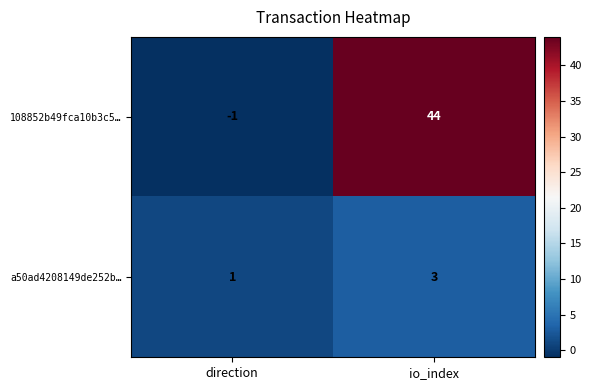

Reading left to right, transcribe all the data shown in this chart.

108852b49fca10b3c5…: -1	44
a50ad4208149de252b…: 1	3